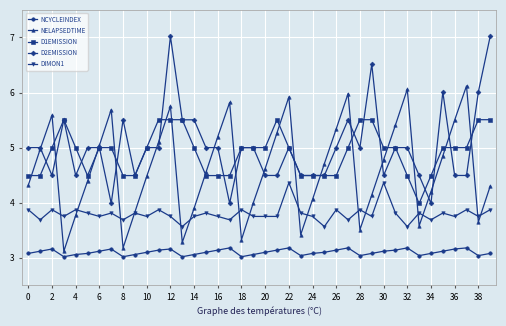

What is the value of the NELAPSEDTIME point at the 4th from the left?

3.1